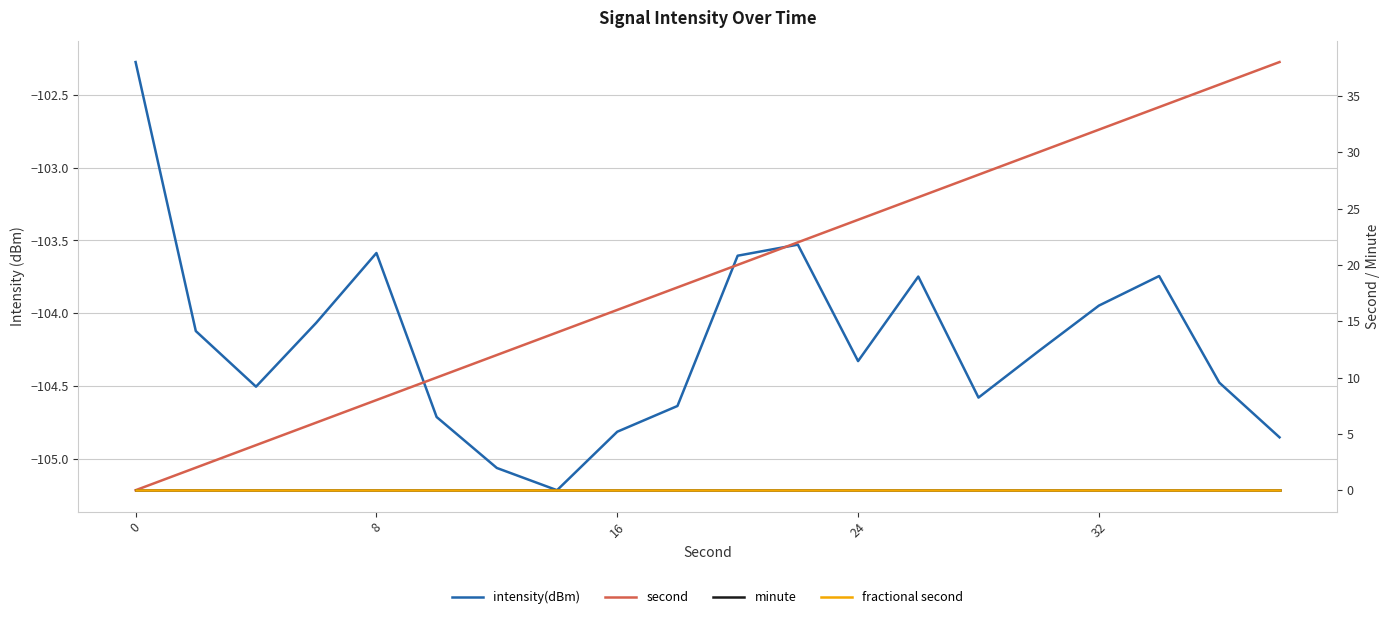

True or false: minute and second intersect in this chart.

False